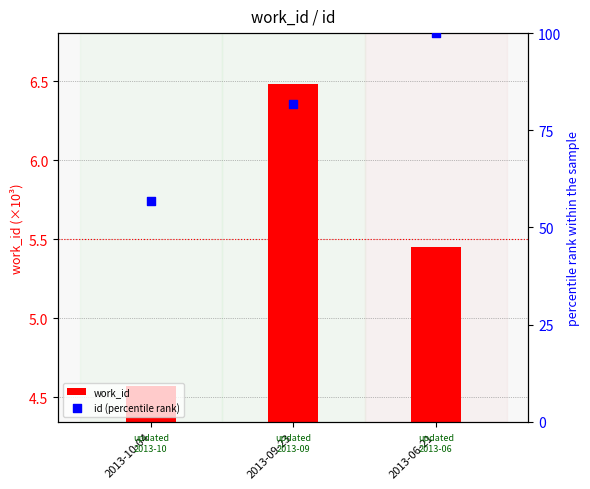

Which series reaches the minimum Y coordinate?

work_id